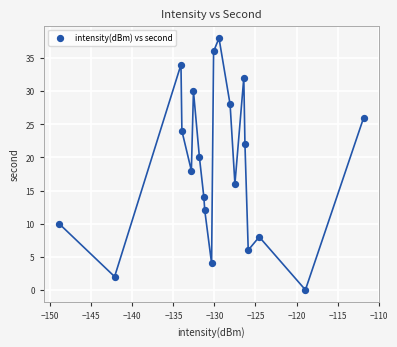

What is the range of Y values (max minus min)?

38